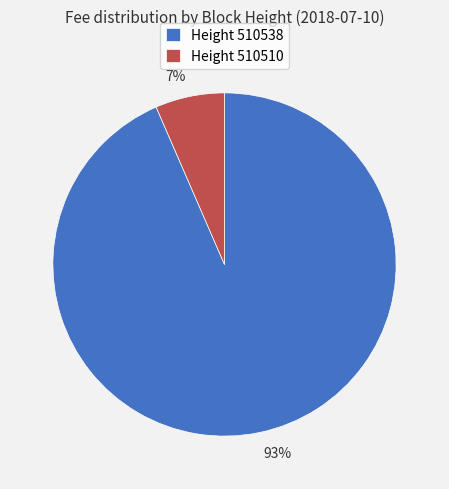

Does any single category account for the majority?

Yes